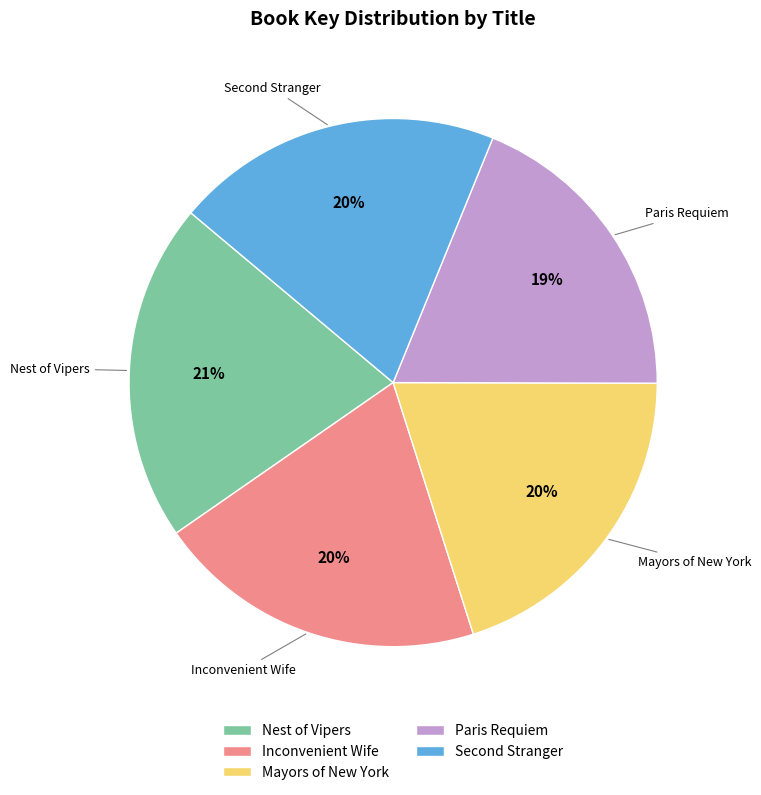

To the nearest percent, what is the difference between the Inconvenient Wife and Paris Requiem slice percentages?

1%